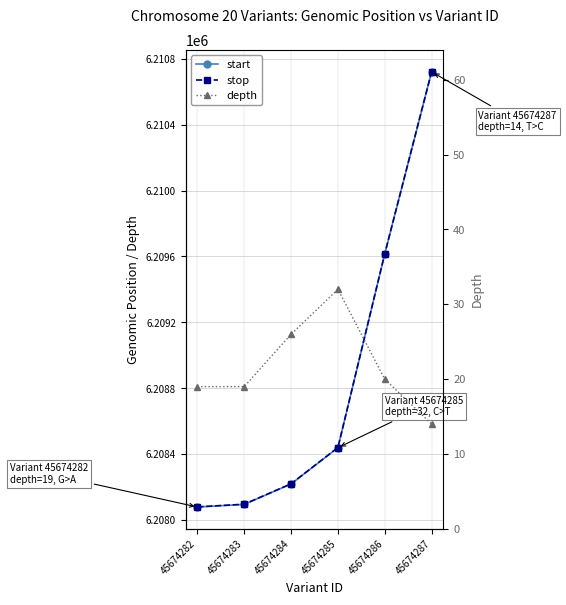

Reading left to right, list all the values displayed in this chart.

start: 6208080	6208096	6208220	6208440	6209616	6210720
stop: 6208081	6208097	6208221	6208441	6209617	6210721
depth: 19	19	26	32	20	14